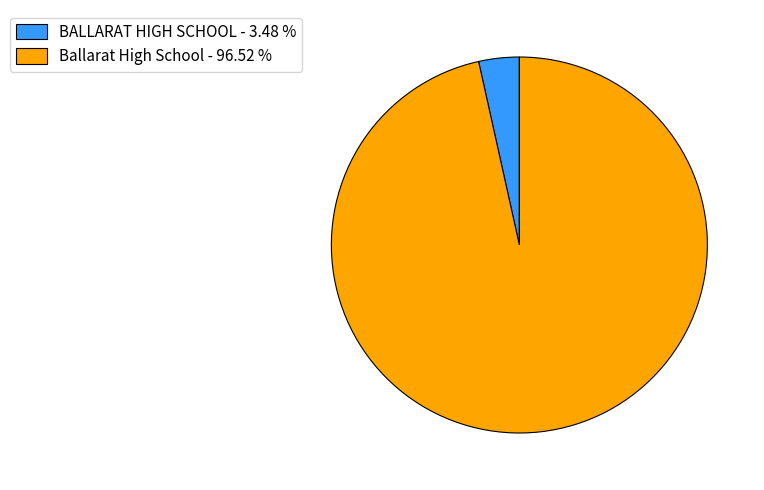

Approximately how many times larger is the value at Ballarat High School - 96.52 % compared to BALLARAT HIGH SCHOOL - 3.48 %?

27.7